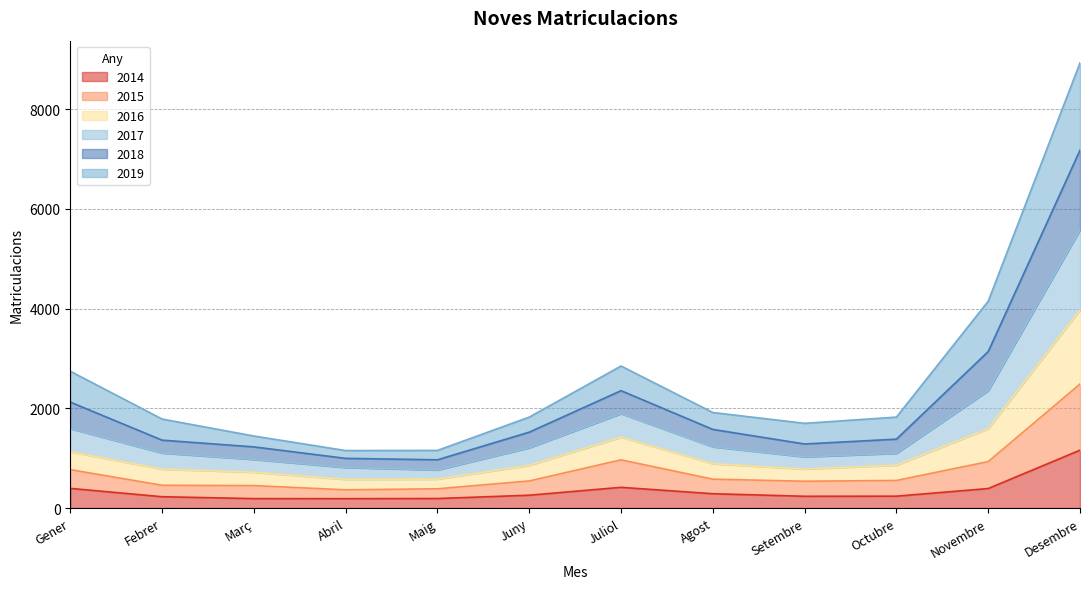

How many data points does each series have?

12